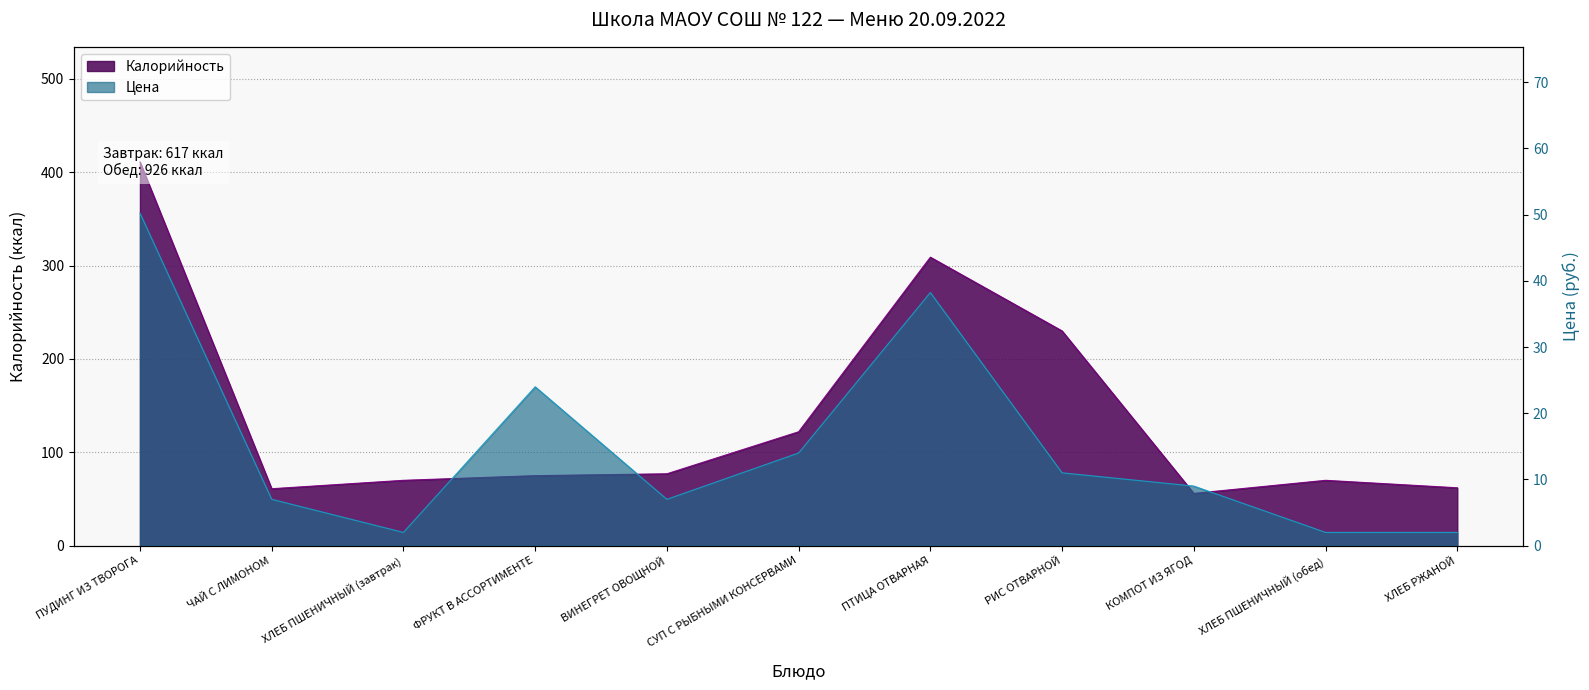

Rank the series at КОМПОТ ИЗ ЯГОД from lowest to highest value.

Цена, Калорийность